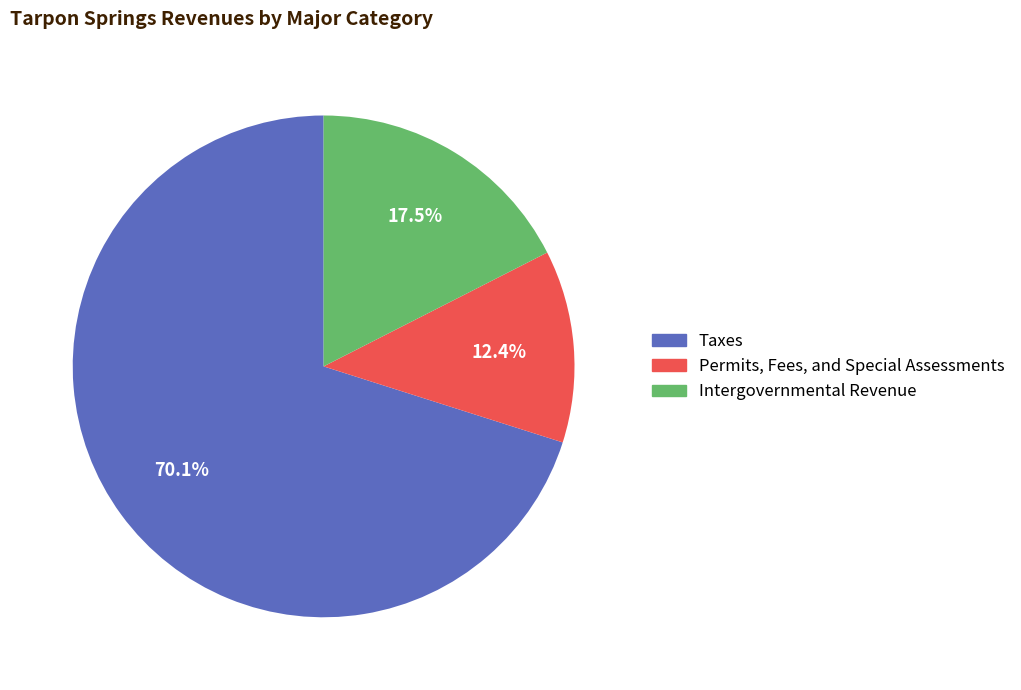

What is the ratio of the value at Permits, Fees, and Special Assessments to the value at Taxes?

0.2